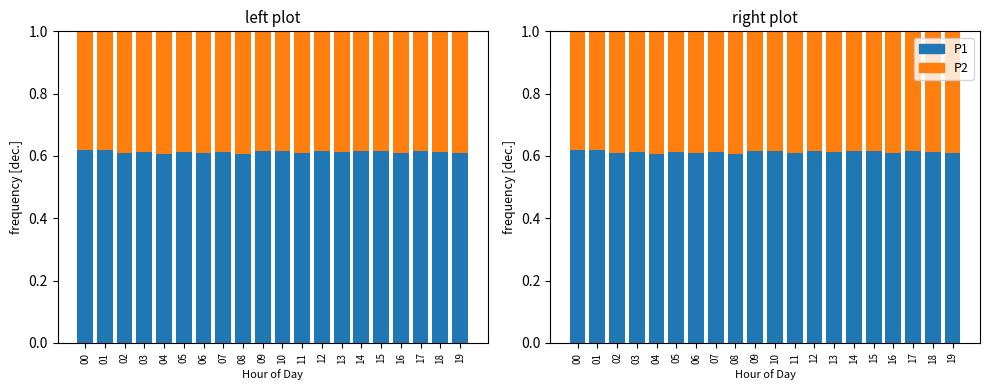

Reading left to right, extract all data points from this chart.

P1: 0.6	0.6	0.6	0.6	0.6	0.6	0.6	0.6	0.6	0.6	0.6	0.6	0.6	0.6	0.6	0.6	0.6	0.6	0.6	0.6
P2: 0.4	0.4	0.4	0.4	0.4	0.4	0.4	0.4	0.4	0.4	0.4	0.4	0.4	0.4	0.4	0.4	0.4	0.4	0.4	0.4